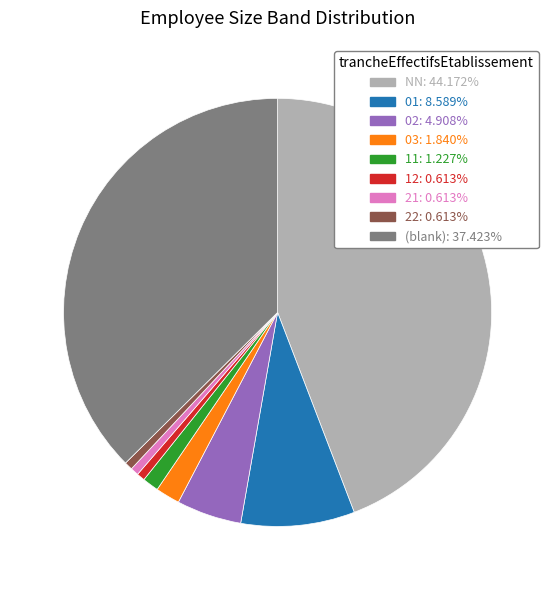

Is the sum of 21: 0.613% and 02: 4.908% greater than half?

No